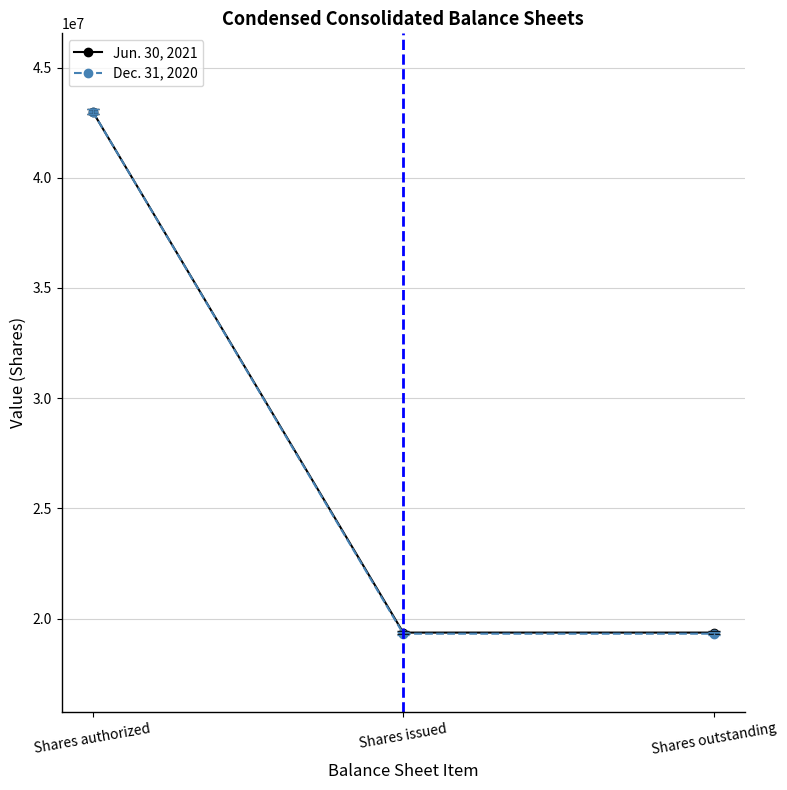

Rank the series at Shares issued from lowest to highest value.

Dec. 31, 2020, Jun. 30, 2021